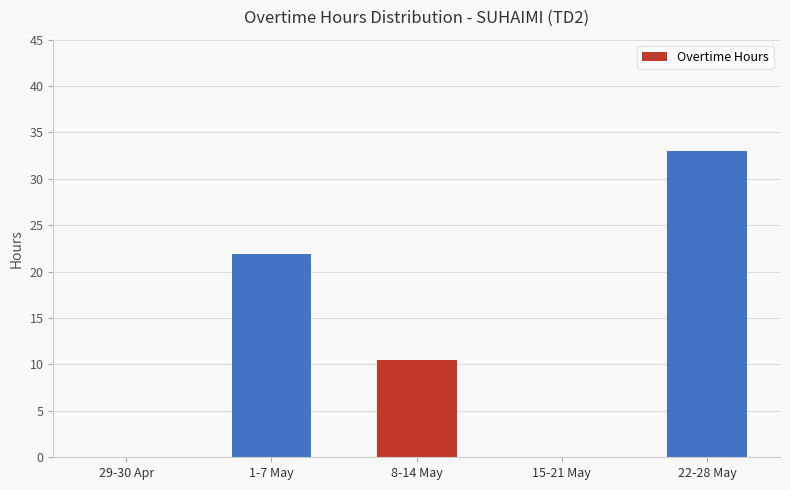

Where is the data nearest to the value 16?

8-14 May